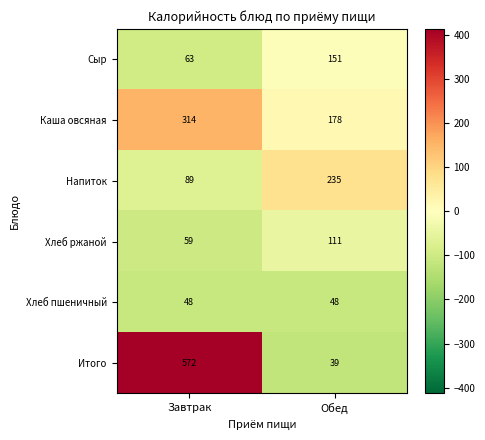

The value of Итого at Обед is 16. True or false?

False